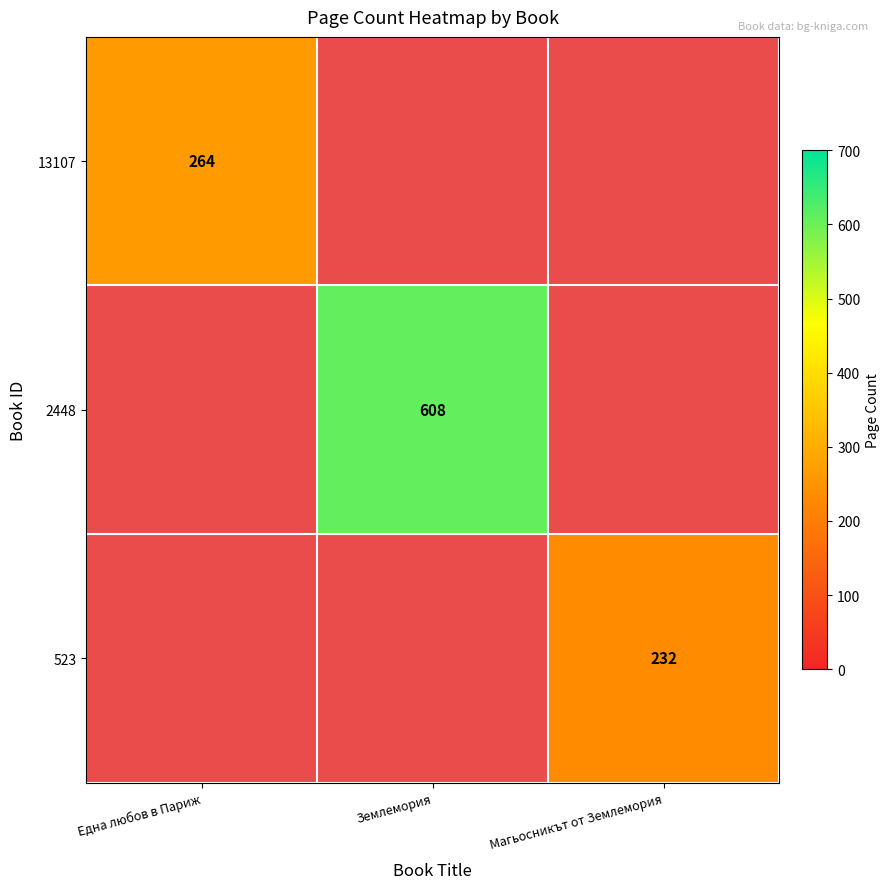

The value of 523 at Магьосникът от Землемория is 232. True or false?

True